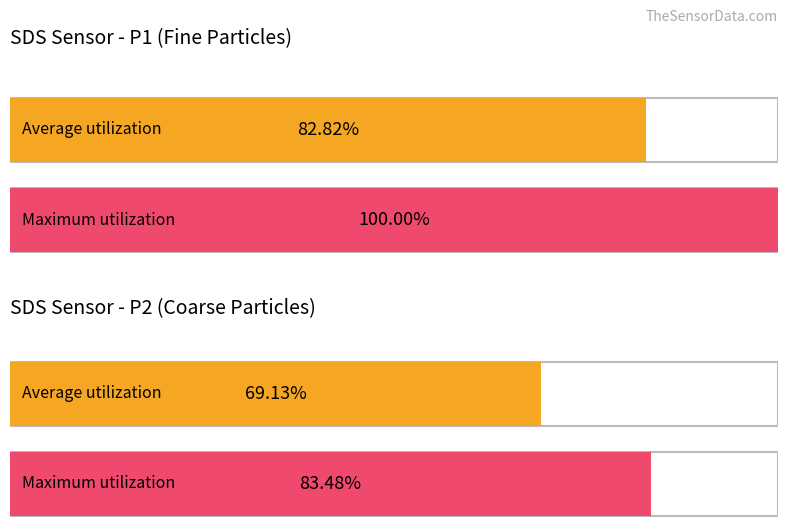

Which series has the largest range (max minus min)?

SDS_P1